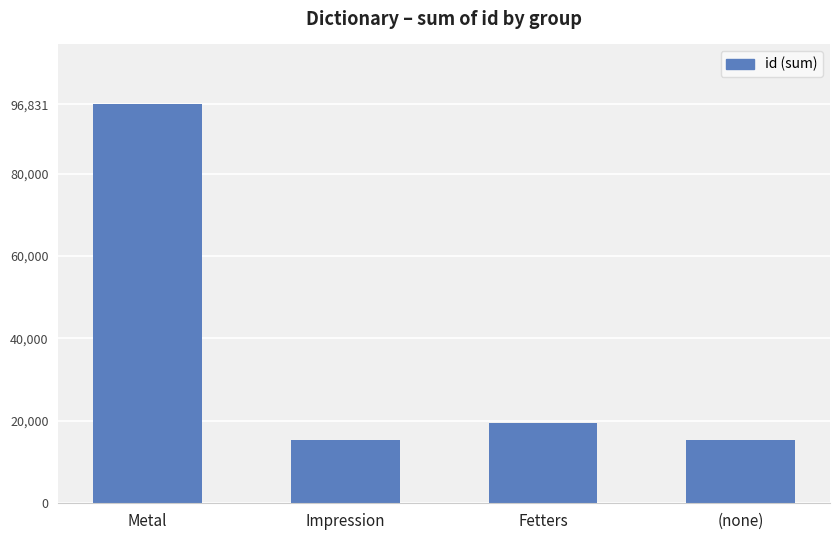

What is the greatest value displayed?

96831